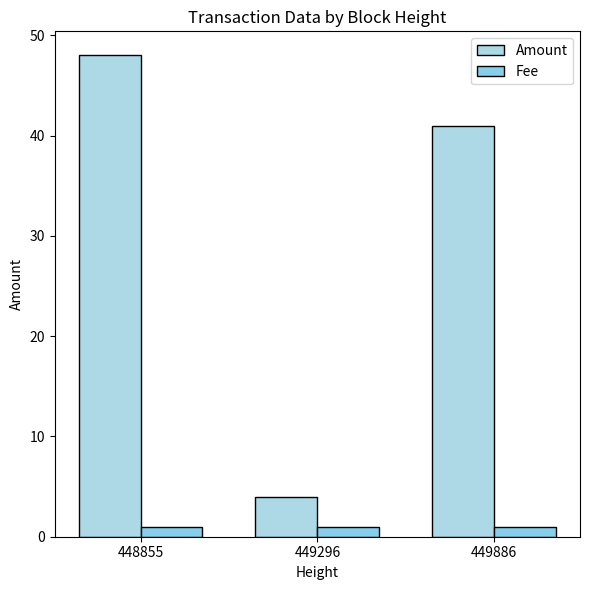

How many distinct data groups are displayed?

2